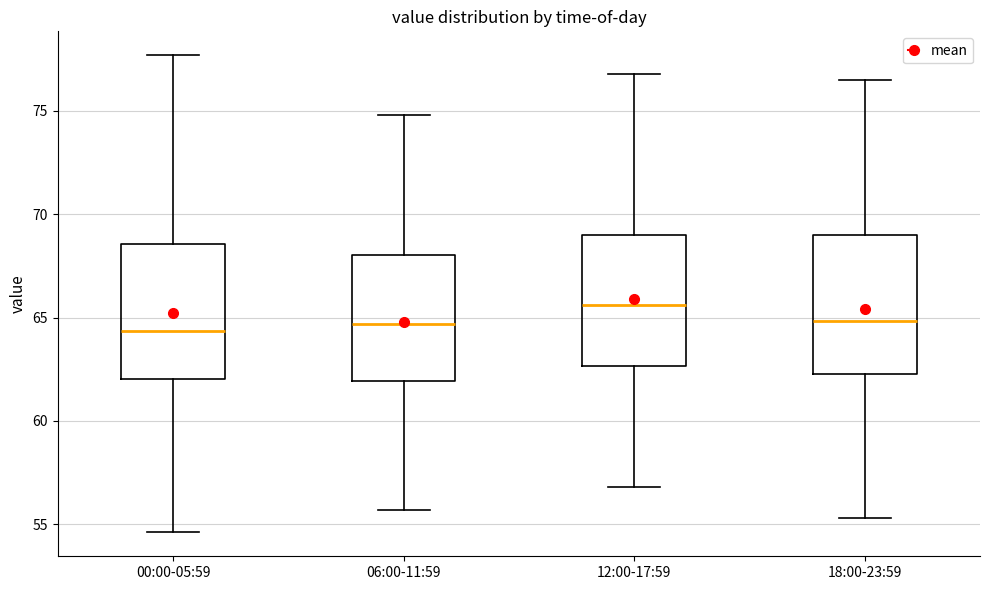

Reading left to right, transcribe this box plot: for each box, give where its median line is, the range the box spans, and where its two whiskers end, as read against the y-axis. The values are not printed on the chart, so give them approximately, as read against the axis.

00:00-05:59: median 64.5, box 62.0 to 68.5, whiskers 54.5 to 77.5
06:00-11:59: median 64.5, box 62.0 to 68.0, whiskers 55.5 to 75.0
12:00-17:59: median 65.5, box 62.5 to 69.0, whiskers 57.0 to 77.0
18:00-23:59: median 65.0, box 62.5 to 69.0, whiskers 55.5 to 76.5